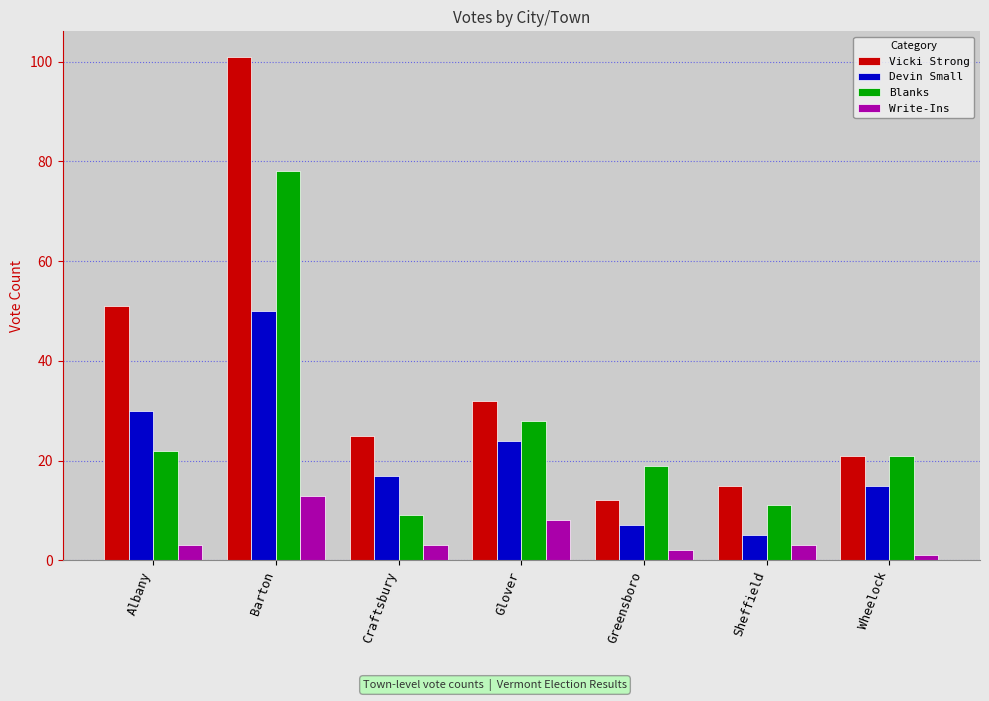

Reading right to left, list all the values displayed in this chart.

Vicki Strong: 21	15	12	32	25	101	51
Devin Small: 15	5	7	24	17	50	30
Blanks: 21	11	19	28	9	78	22
Write-Ins: 1	3	2	8	3	13	3